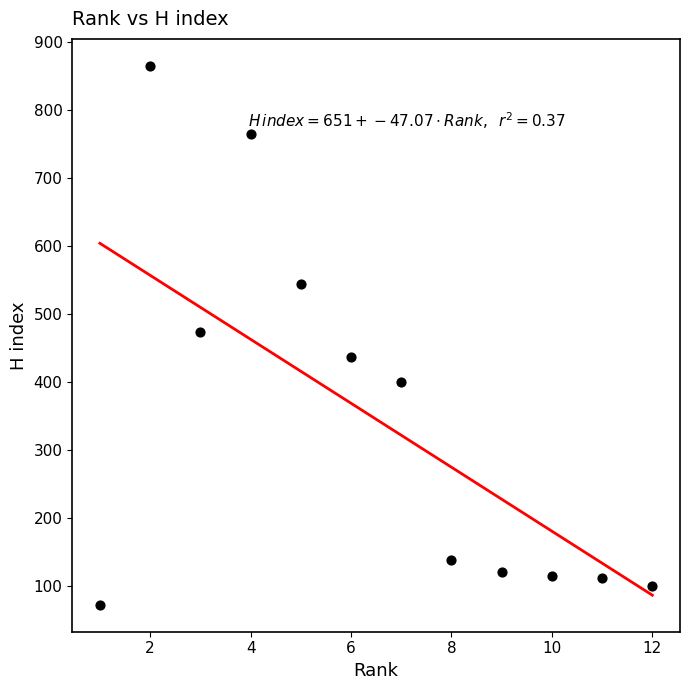

What is the range of Y values (max minus min)?

793